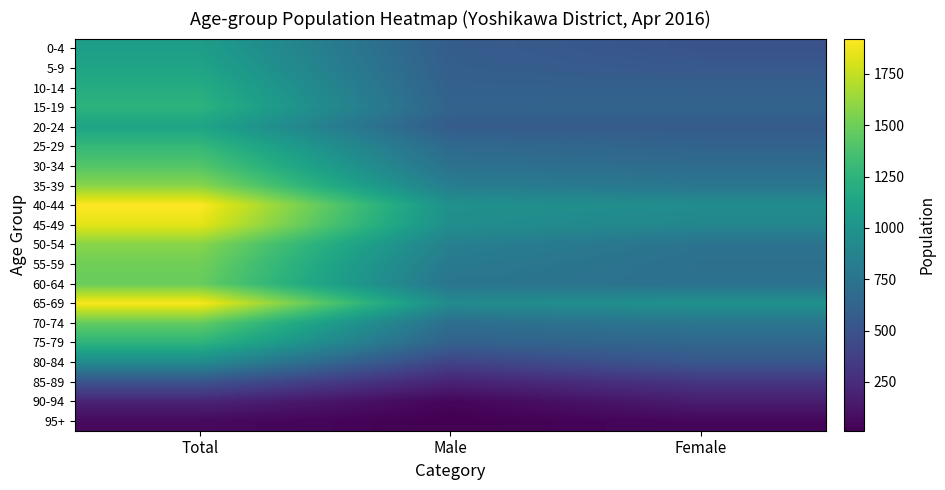

Which label corresponds to the smallest value in the chart?

Male